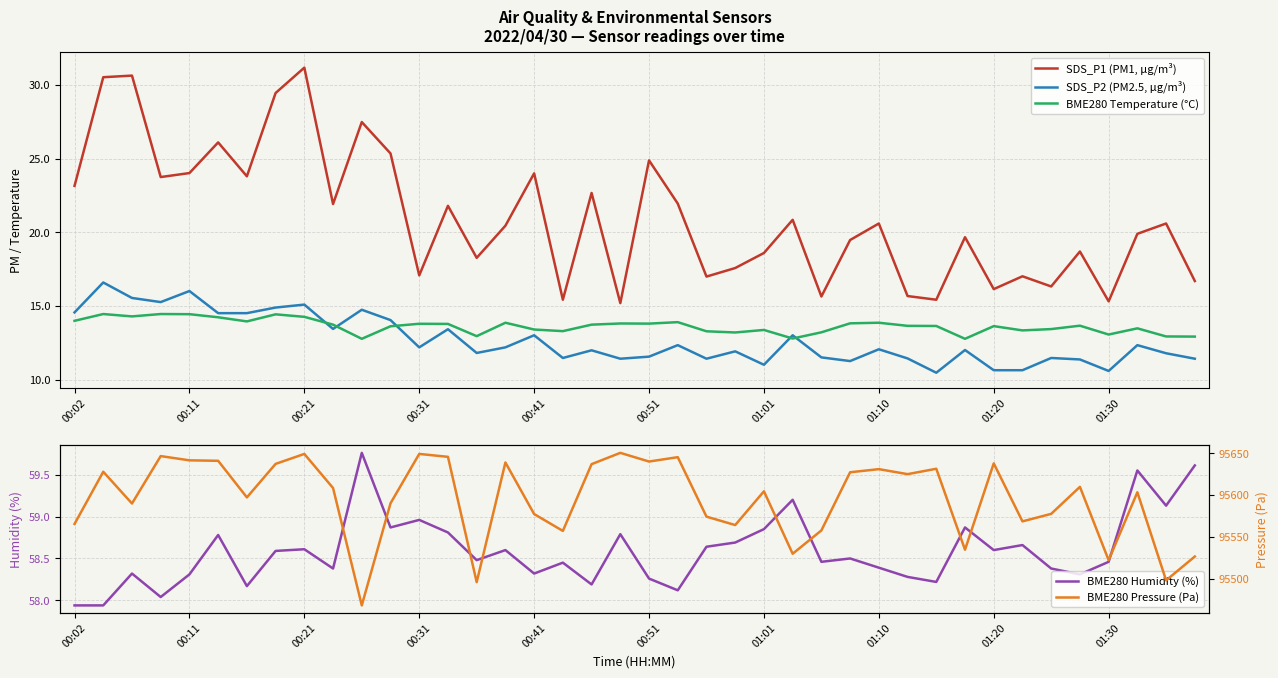

What is the average value of the BME280 Humidity (%) series?

58.6